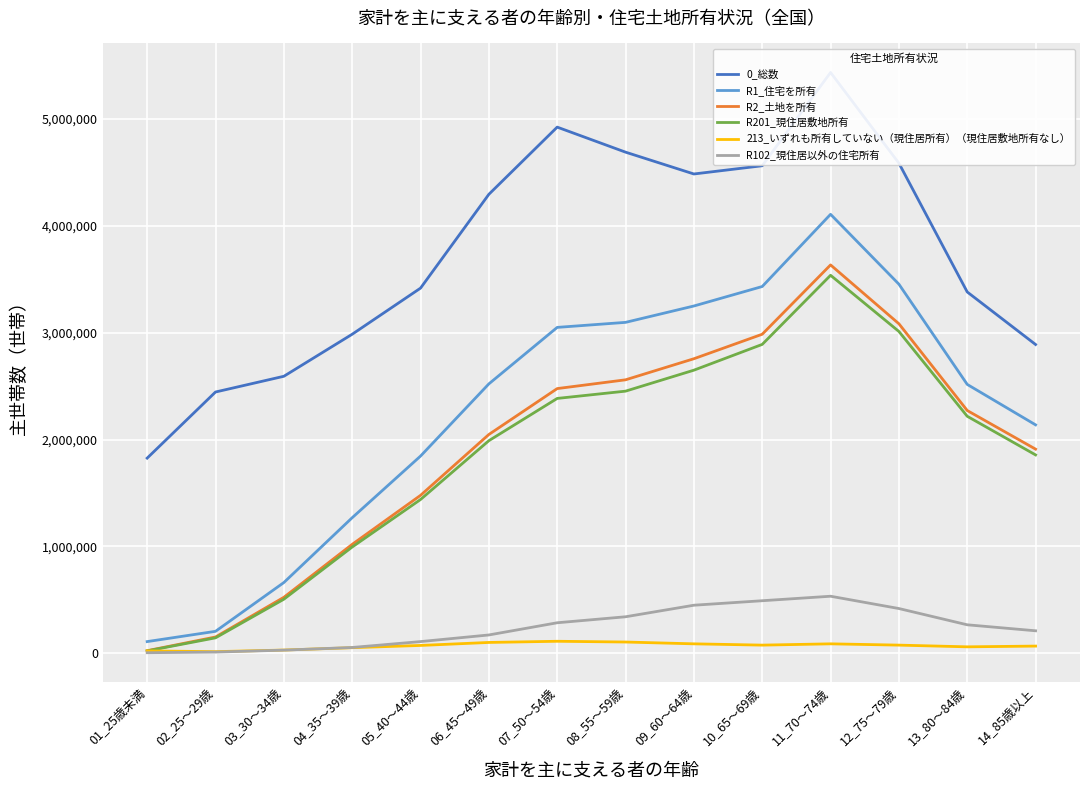

What is the difference between the highest and lowest values at 05_40～44歳?

3340000